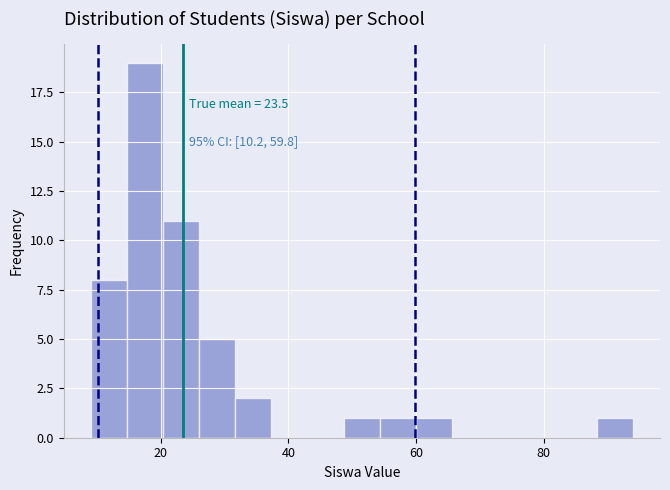

Read against the x-axis, roughly where is the centre of the tallest bar?

18